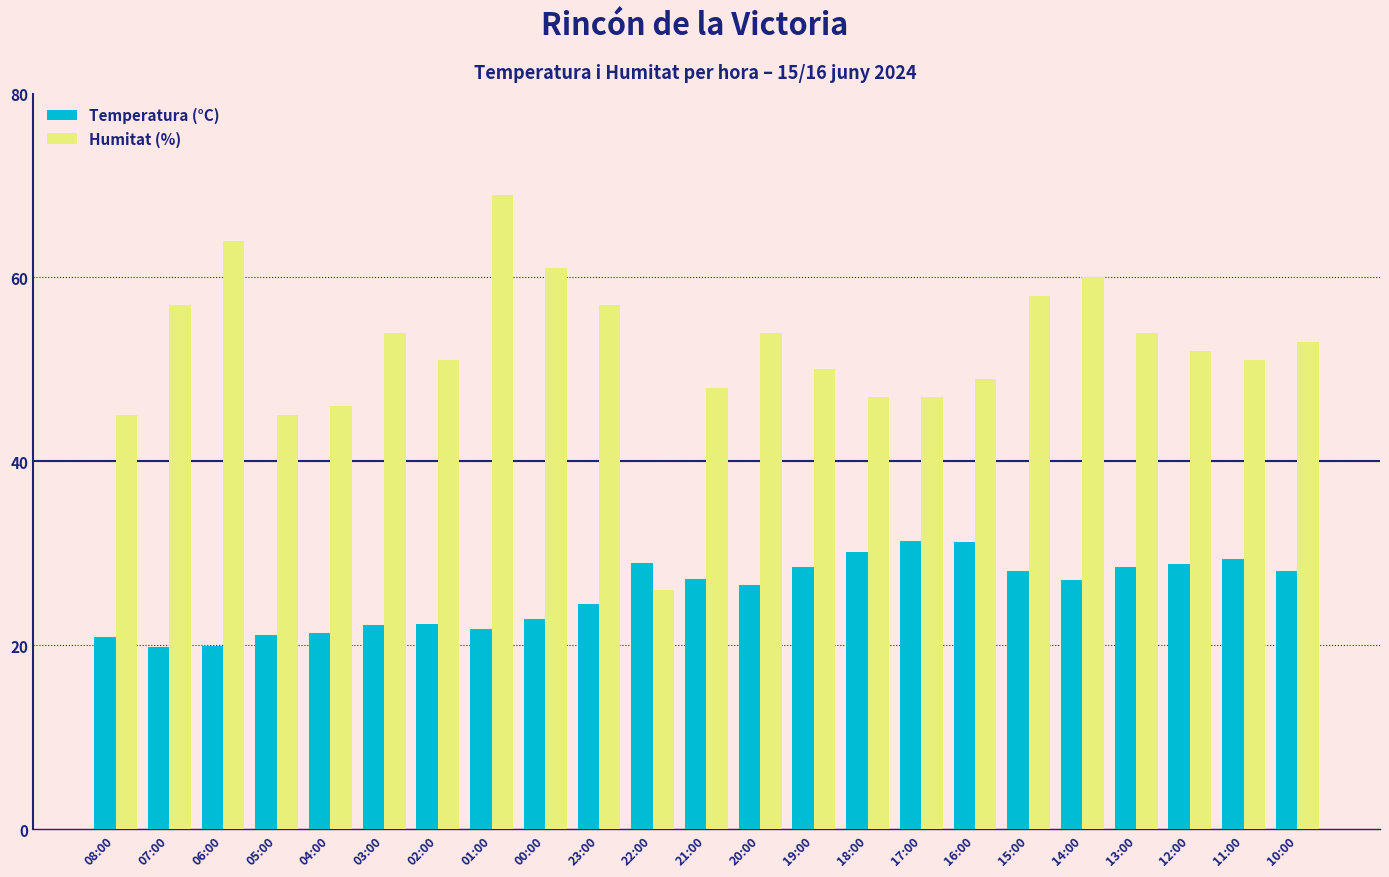

Rank the series by their maximum value, from lowest to highest.

Temperatura (°C), Humitat (%)